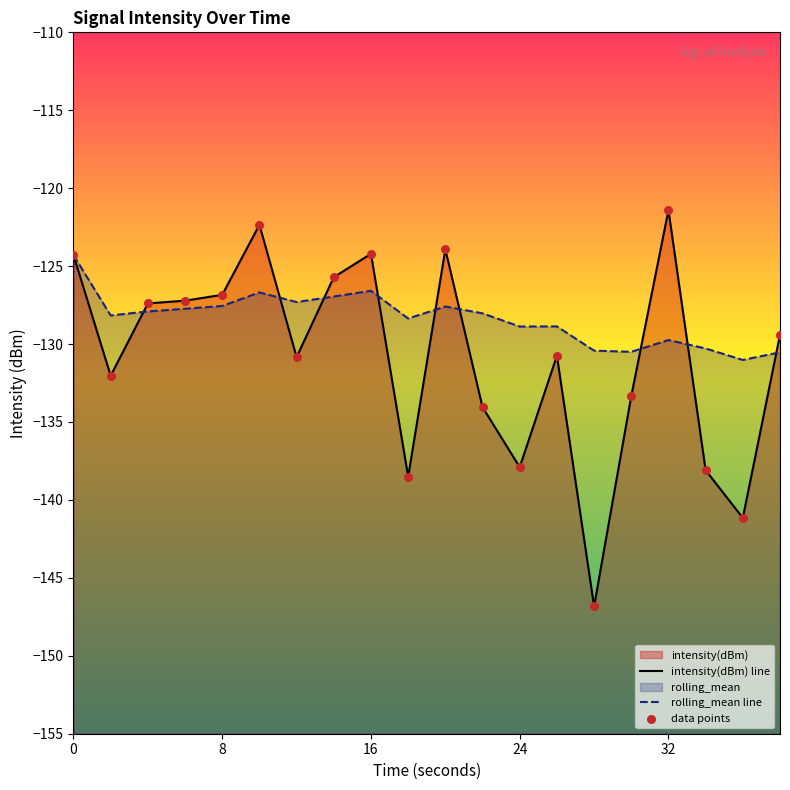

Which series reaches the maximum Y coordinate?

intensity(dBm) line